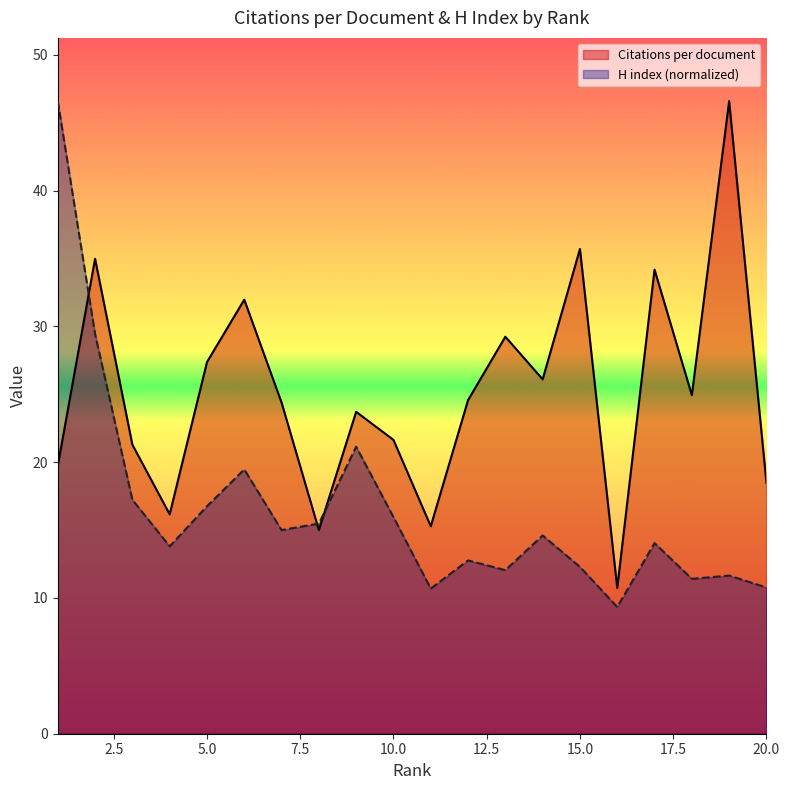

What is the value of the Citations per document point at the 7th from the left?

24.4